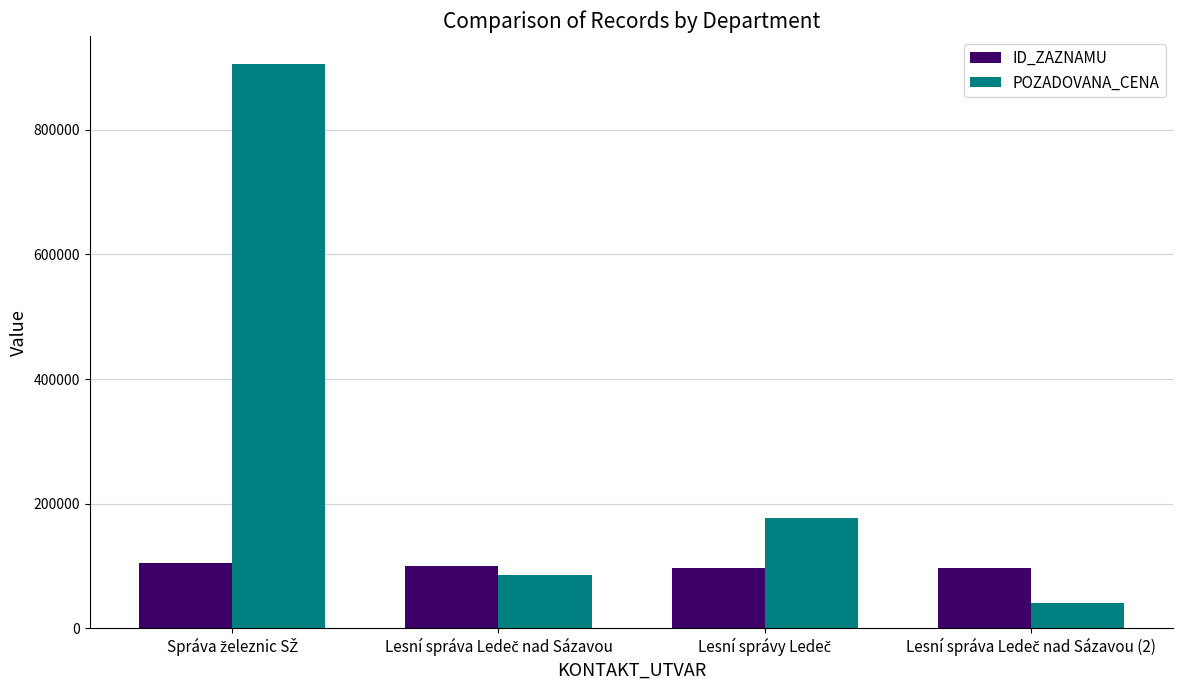

What is the sum of all POZADOVANA_CENA values?

1209820